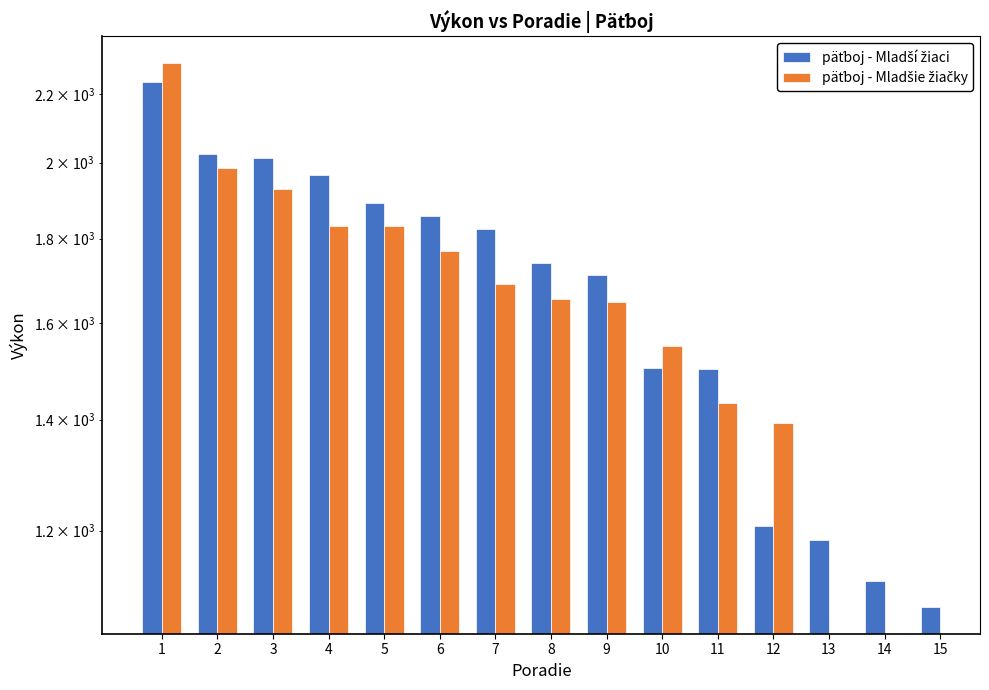

Read the päťboj - Mladší žiaci value at 11.

1501.0